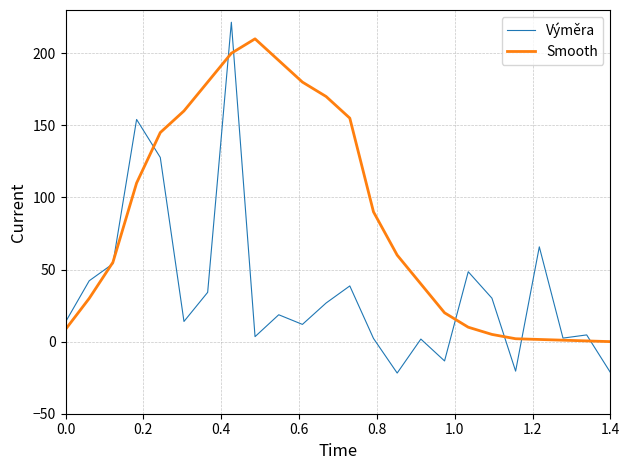

In Výměra, how many points are lower than both neighbors (excluding endpoints)?

7